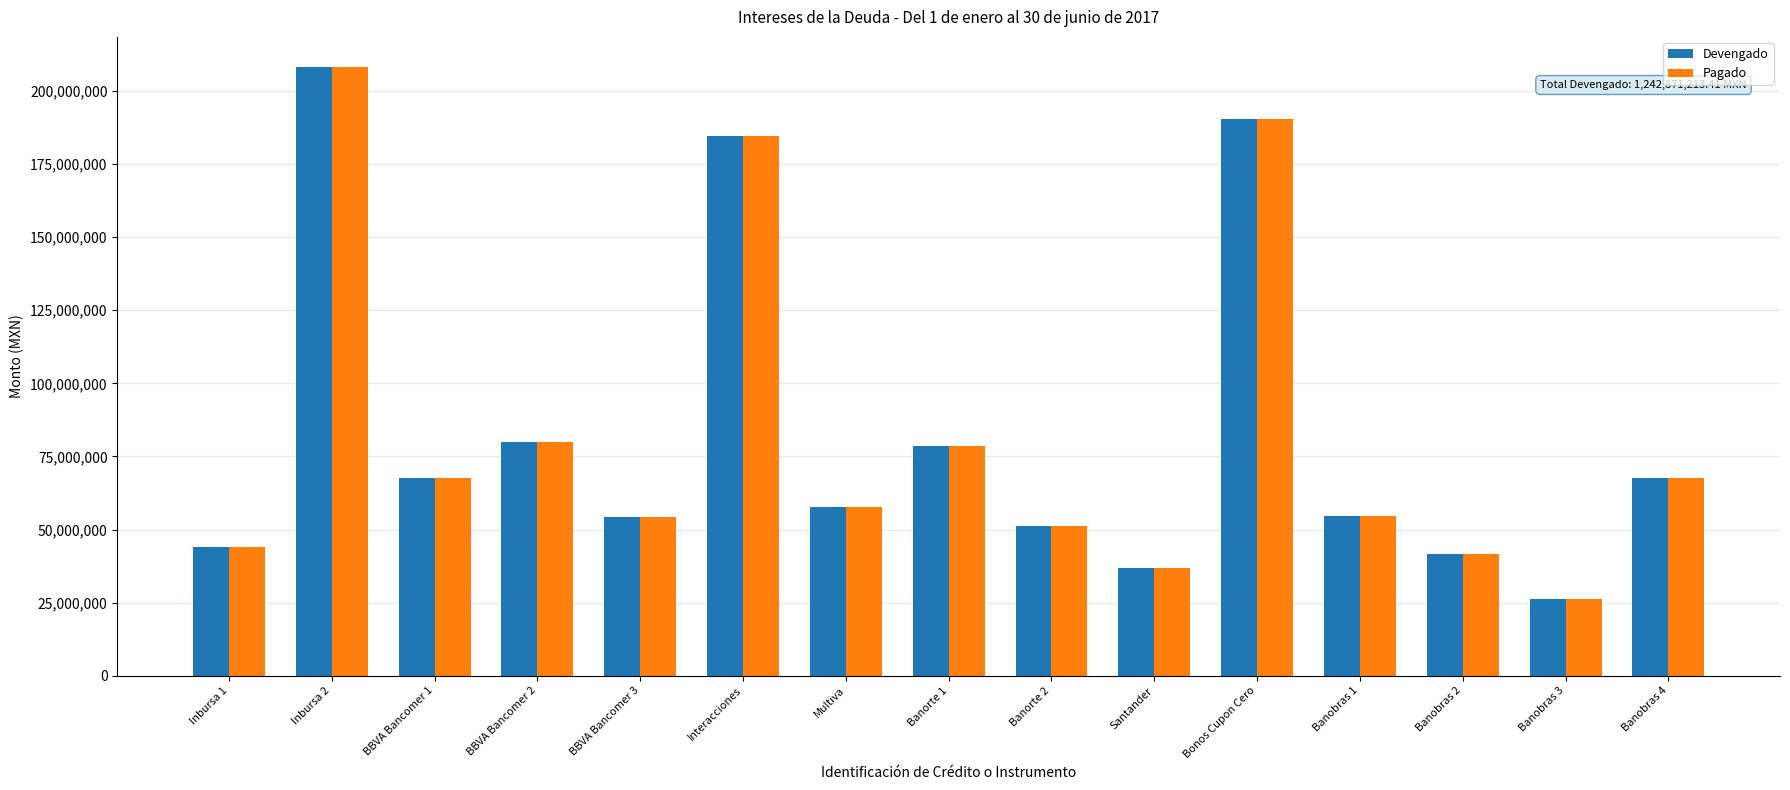

How many distinct data groups are displayed?

2